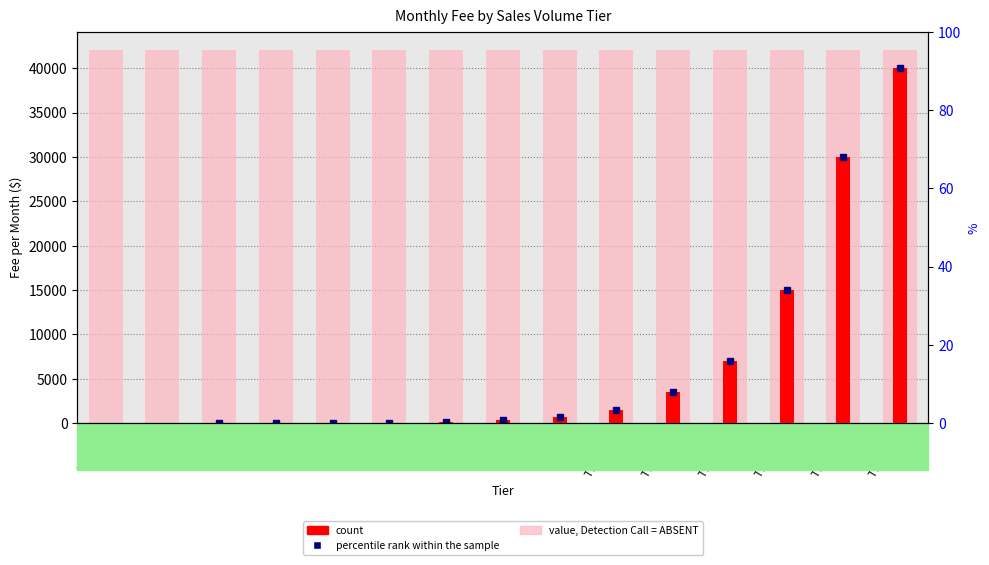

At how many categories does at least one series exceed 7958?

15